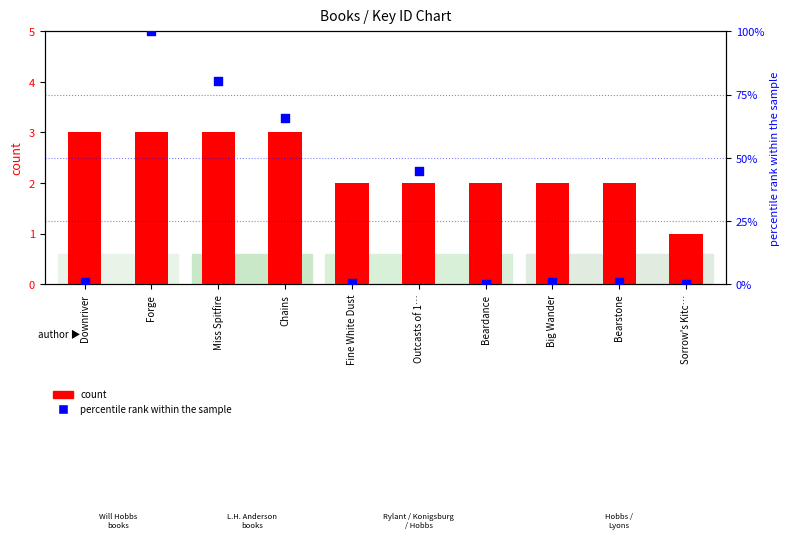

Which series has the widest spread of Y values?

percentile rank within the sample